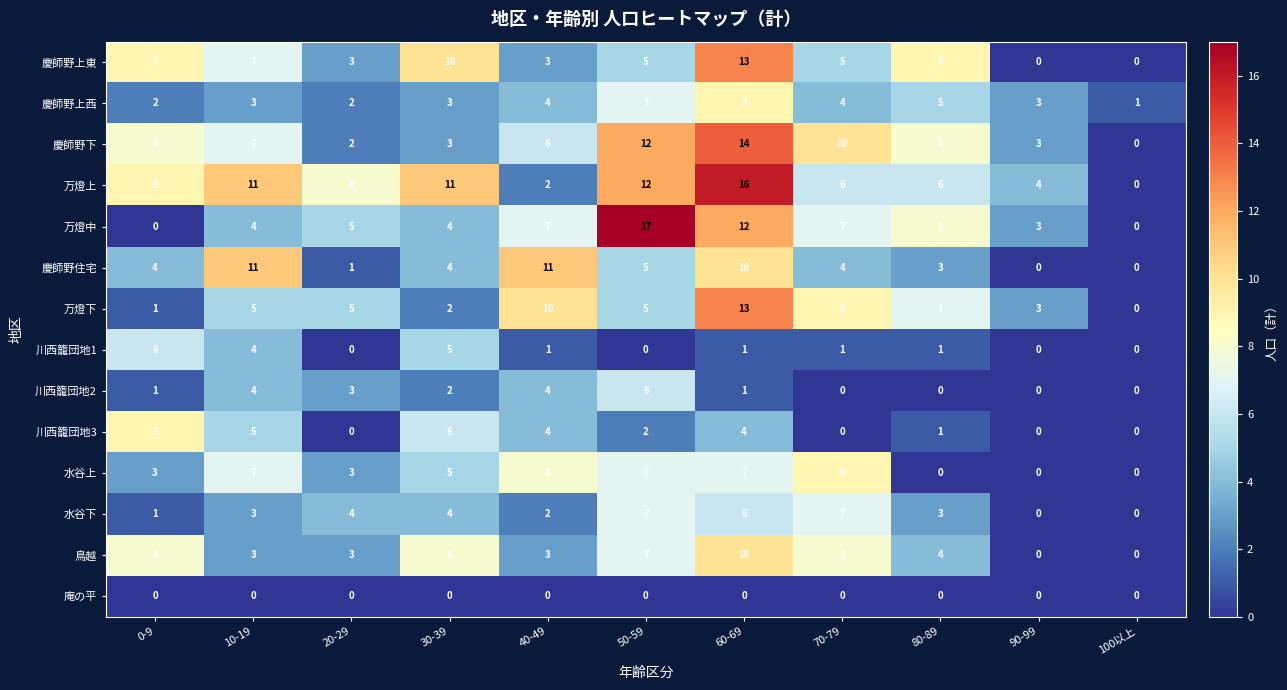

How many series are shown in this chart?

14